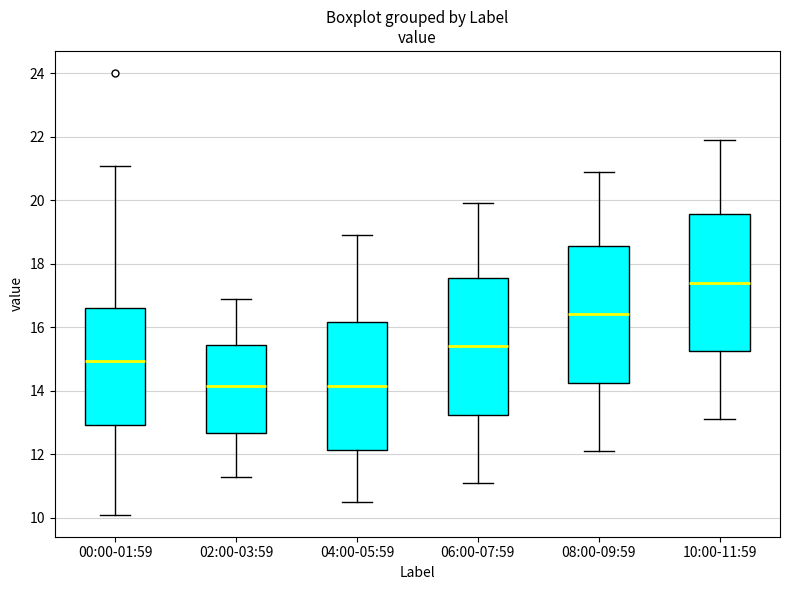

Where is the lower edge of the box for 10:00-11:59 on the y-axis? The values are not printed on the chart, so give them approximately, as read against the axis.

15.2